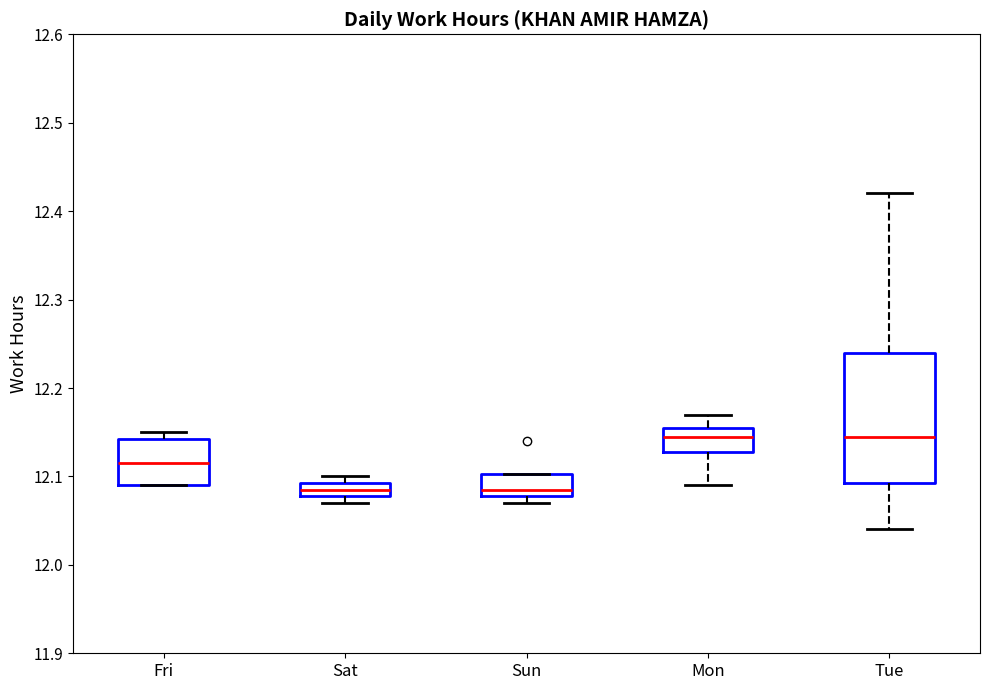

Comparing the boxes themselves (not the whiskers), which one is the tallest?

Tue